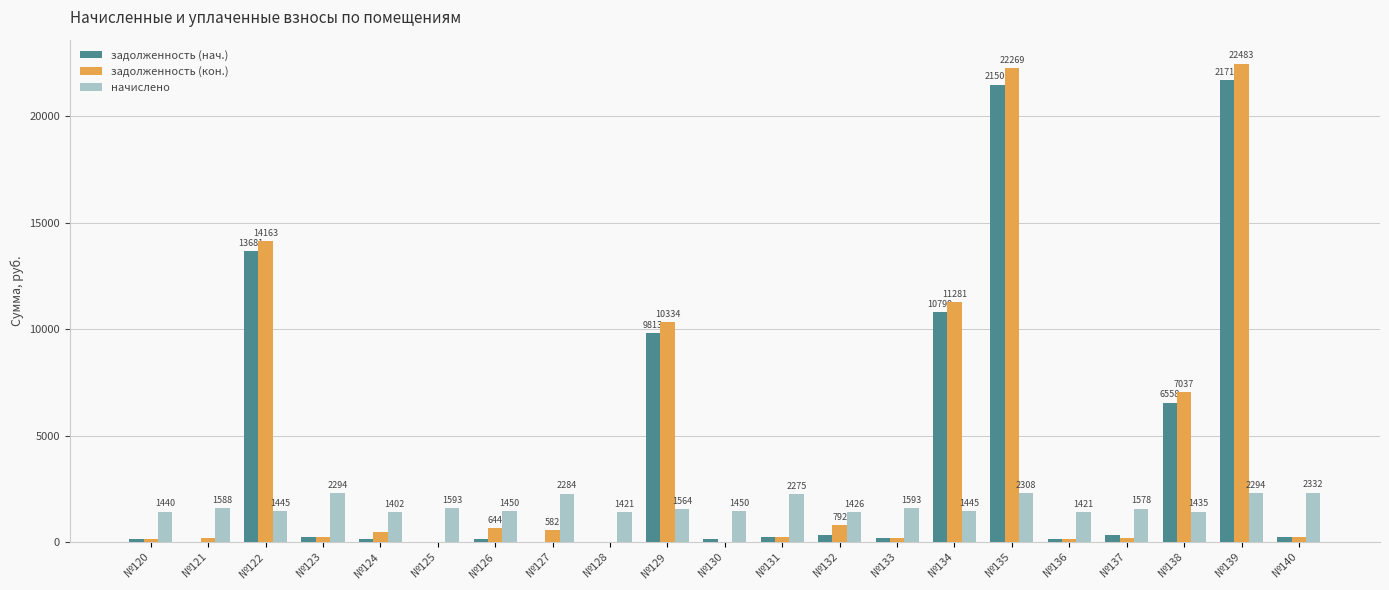

Are the bars horizontal?

No